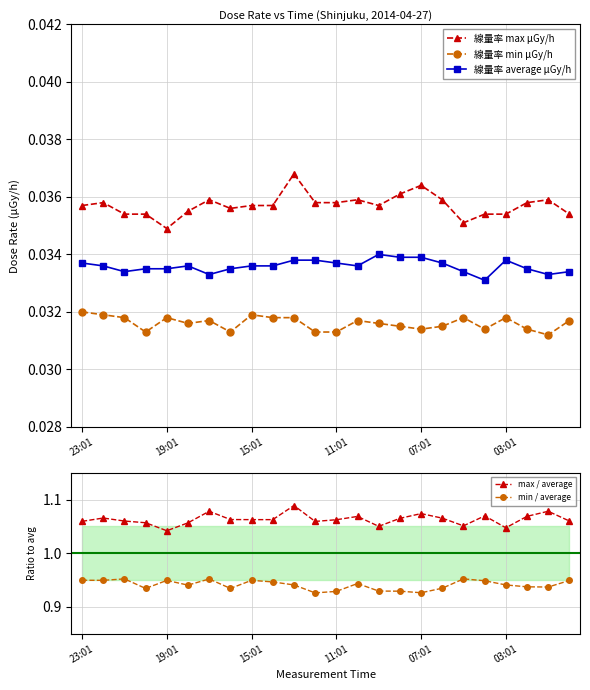

True or false: 線量率 average μGy/h and 線量率 max μGy/h cross at least once.

False